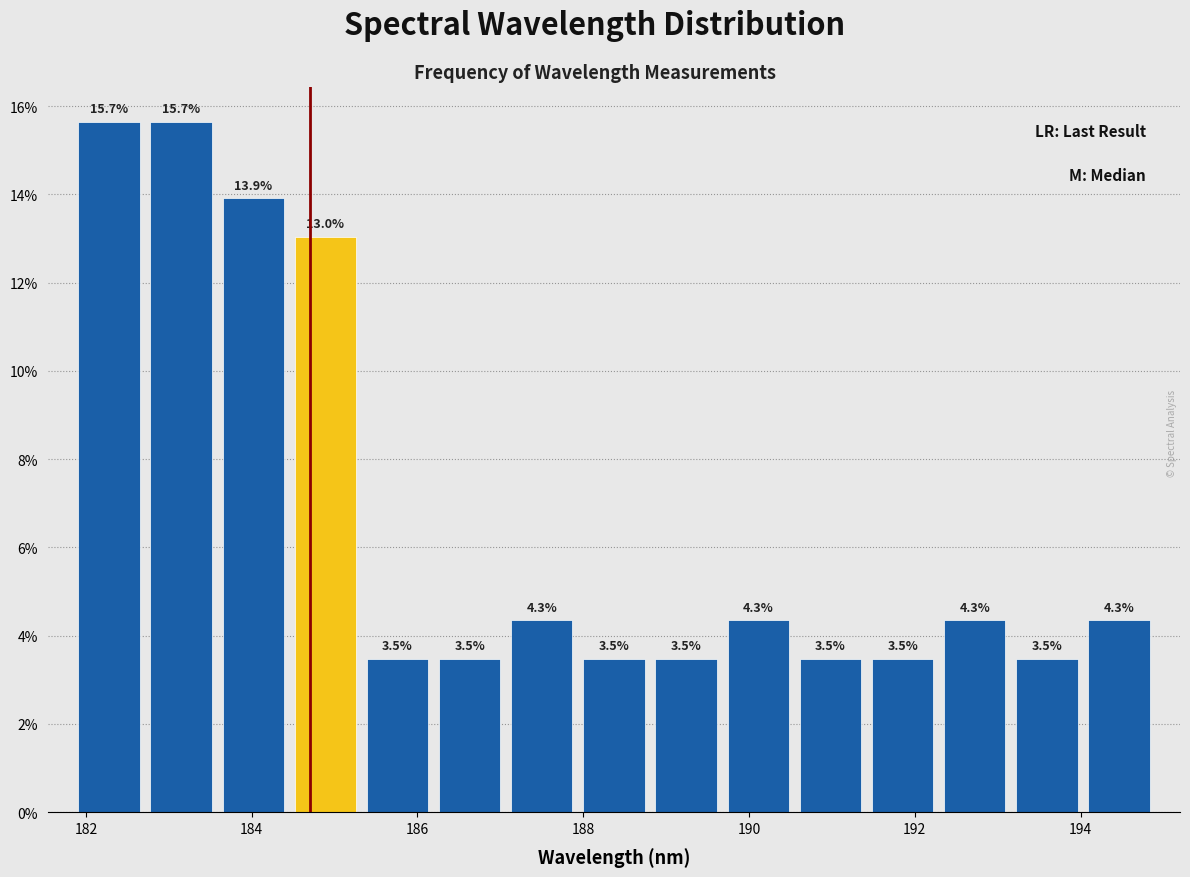

Reading left to right, transcribe this chart: for each bar, give the range it covers on the x-axis and its height. The bar edges are not printed on the chart, so give them approximately, as read against the axis.

181.8 to 182.8: 15.7
182.8 to 183.6: 15.7
183.6 to 184.4: 13.9
184.4 to 185.4: 13.0
185.4 to 186.2: 3.5
186.2 to 187.0: 3.5
187.0 to 188.0: 4.3
188.0 to 188.8: 3.5
188.8 to 189.6: 3.5
189.6 to 190.6: 4.3
190.6 to 191.4: 3.5
191.4 to 192.2: 3.5
192.2 to 193.2: 4.3
193.2 to 194.0: 3.5
194.0 to 195.0: 4.3